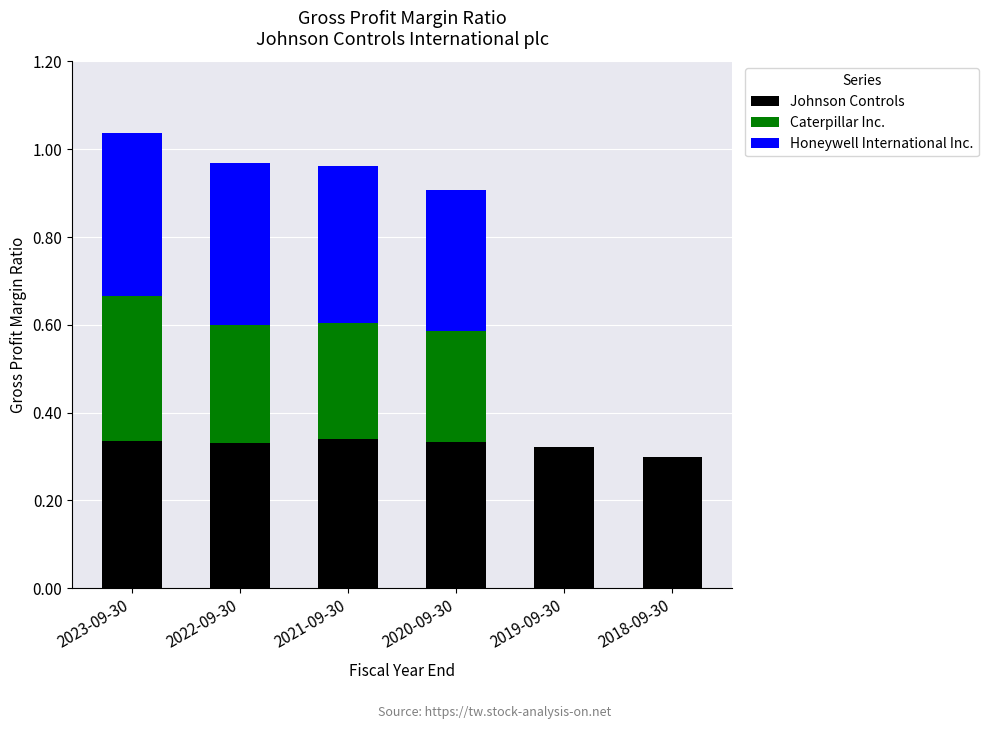

Are the bars grouped side by side (vs. stacked)?

No